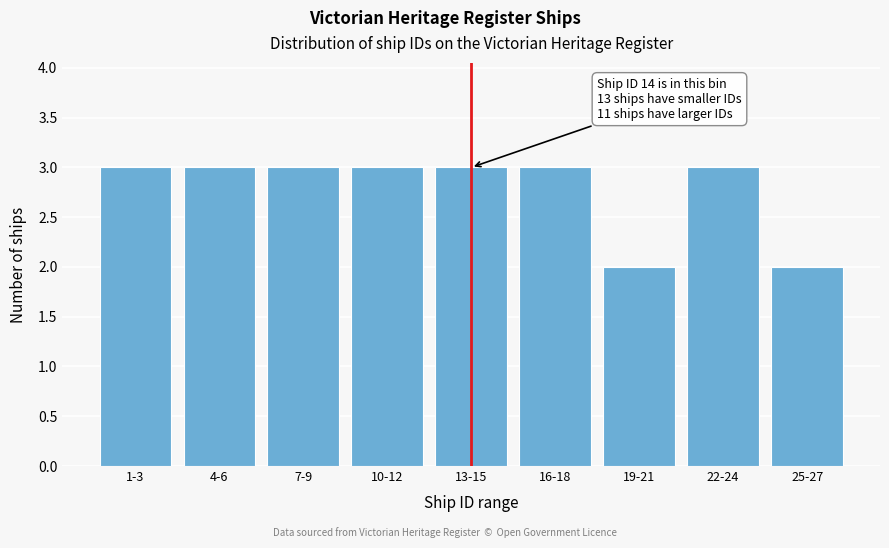

Reading left to right, transcribe all the data shown in this chart.

3	3	3	3	3	3	2	3	2